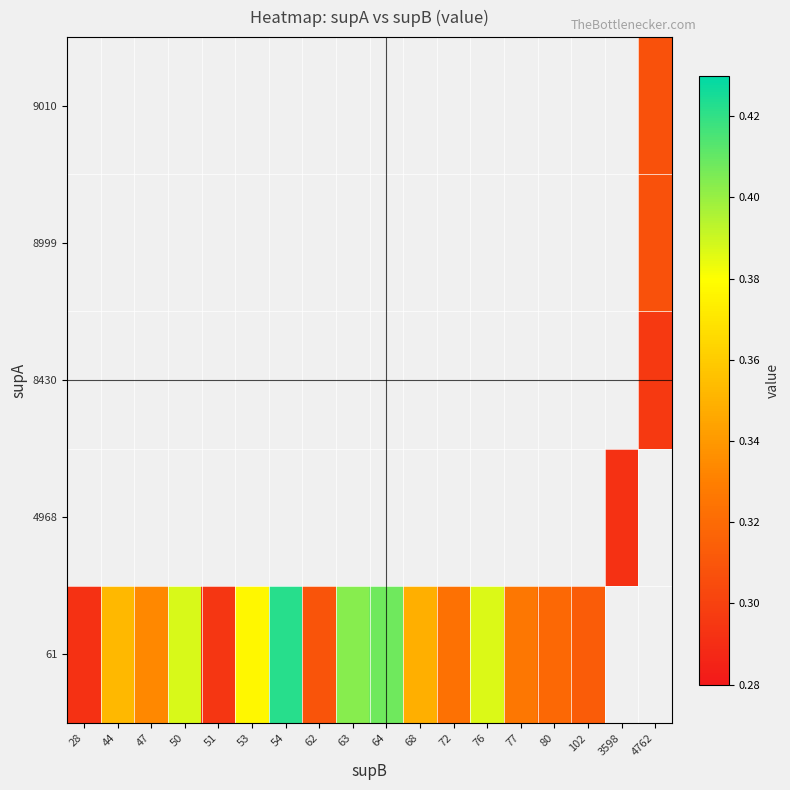

Count the number of categories in the chart.

18